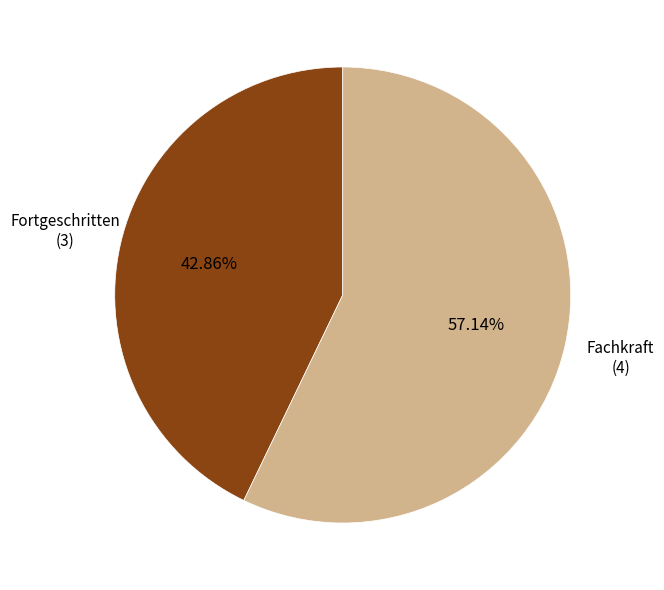

Is it true that Fortgeschritten is 43% of the pie?

True